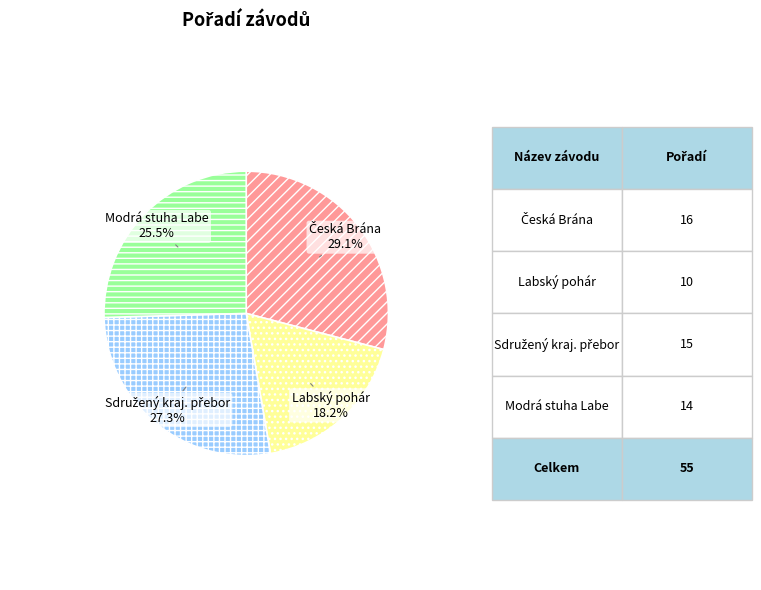

Is there any slice that represents more than half of the pie?

No